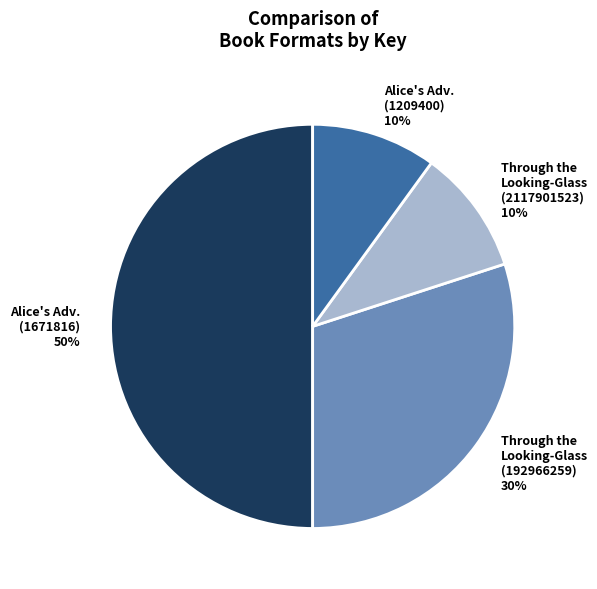

What is the ratio of the value at Through the Looking-Glass (2117901523) 10% to the value at Alice's Adv. (1209400) 10%?

1.0